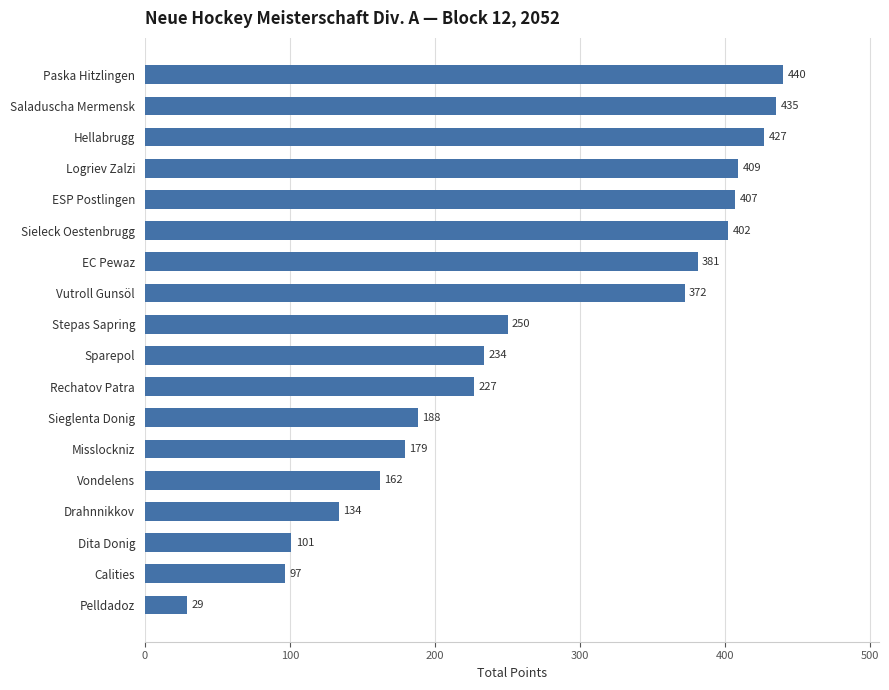

Between Pelldadoz and Logriev Zalzi, which is larger?

Logriev Zalzi